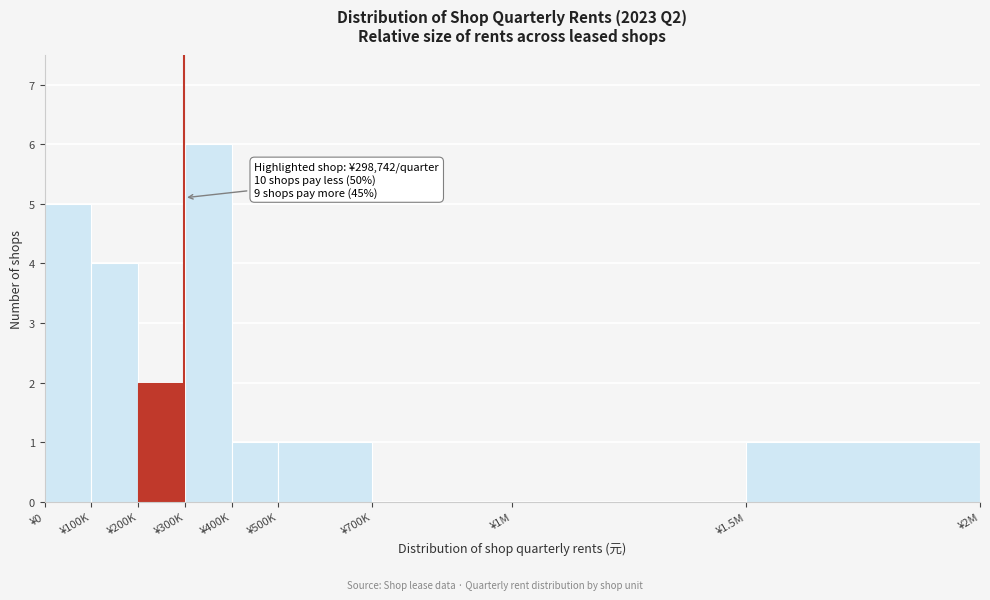

Reading right to left, transcribe all the data shown in this chart.

¥1.5M=1	¥1M=0	¥700K=0	¥500K=1	¥400K=1	¥300K=6	¥200K=2	¥100K=4	¥0=5